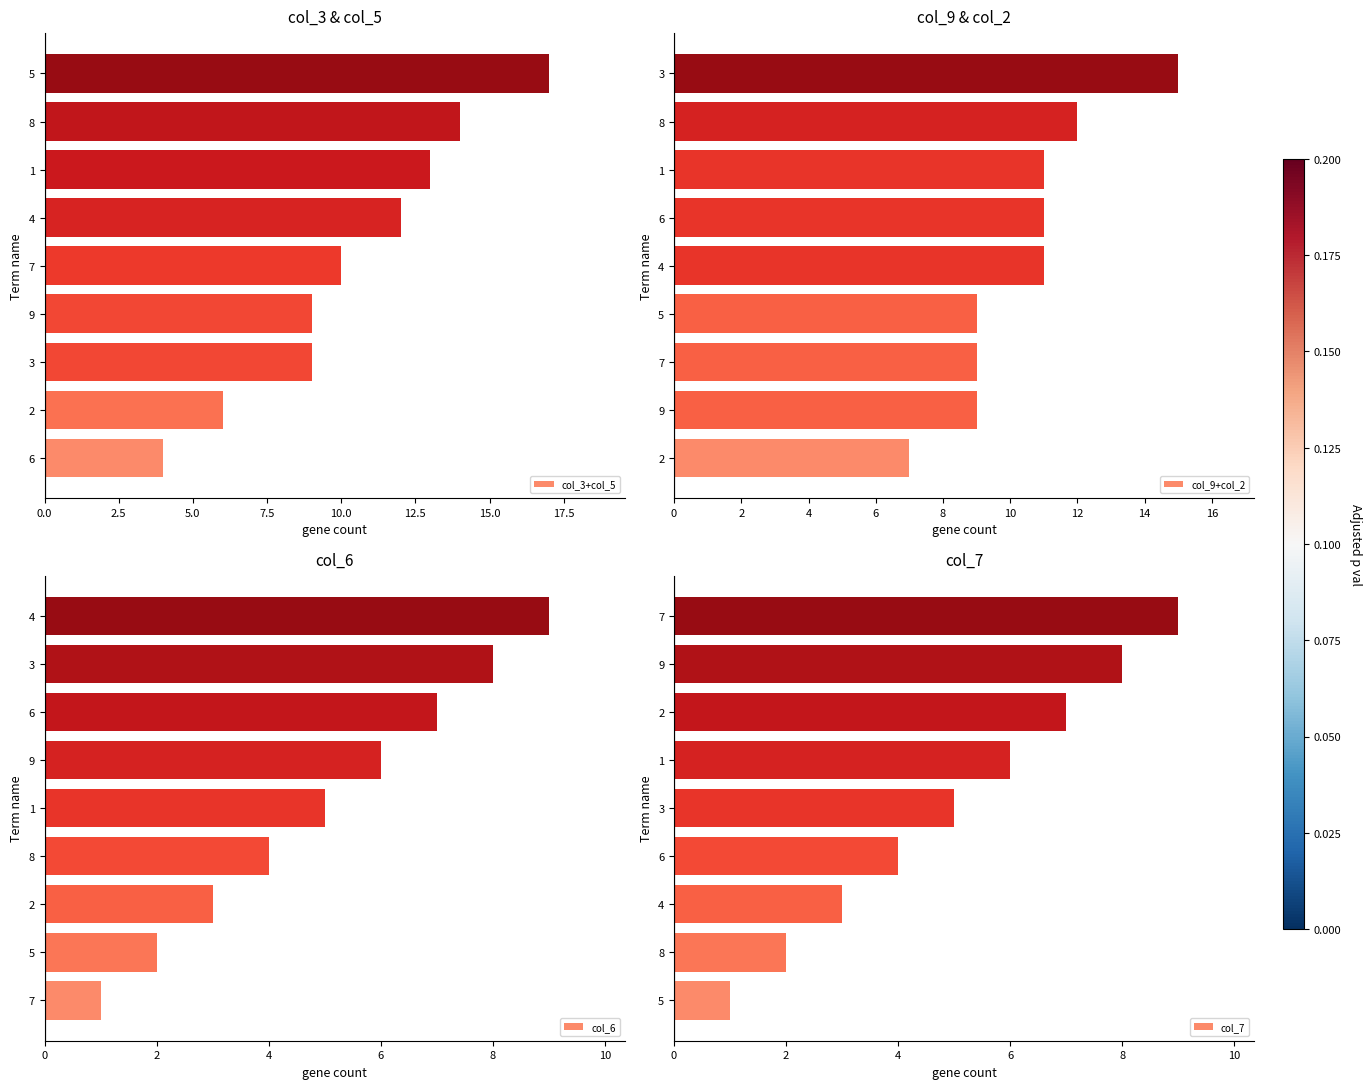

Rank the series by their maximum value, from lowest to highest.

col_6, col_7, col_9+col_2, col_3+col_5